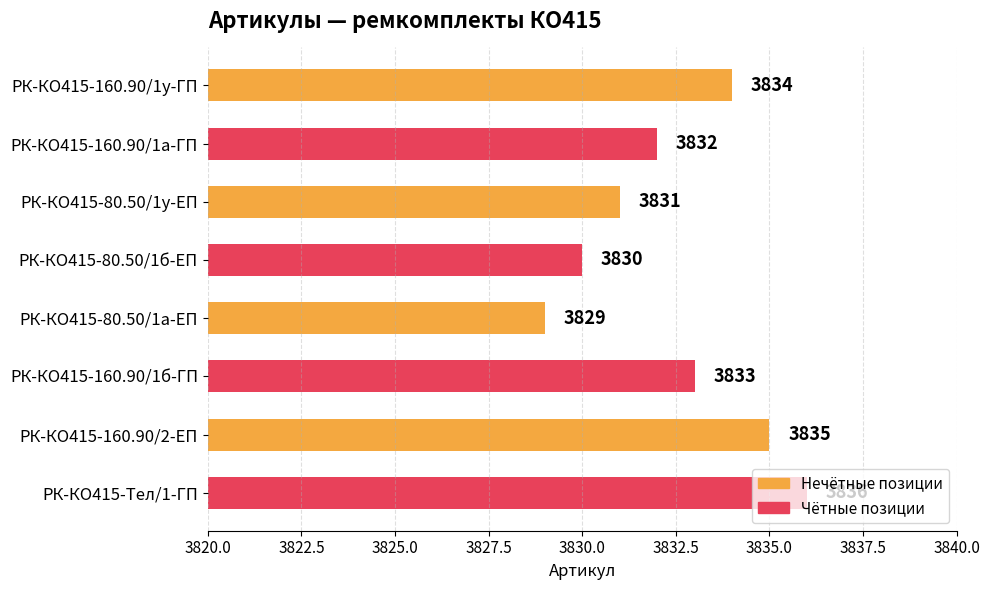

Is it true that the value at РК-КО415-80.50/1б-ЕП is 6023?

False